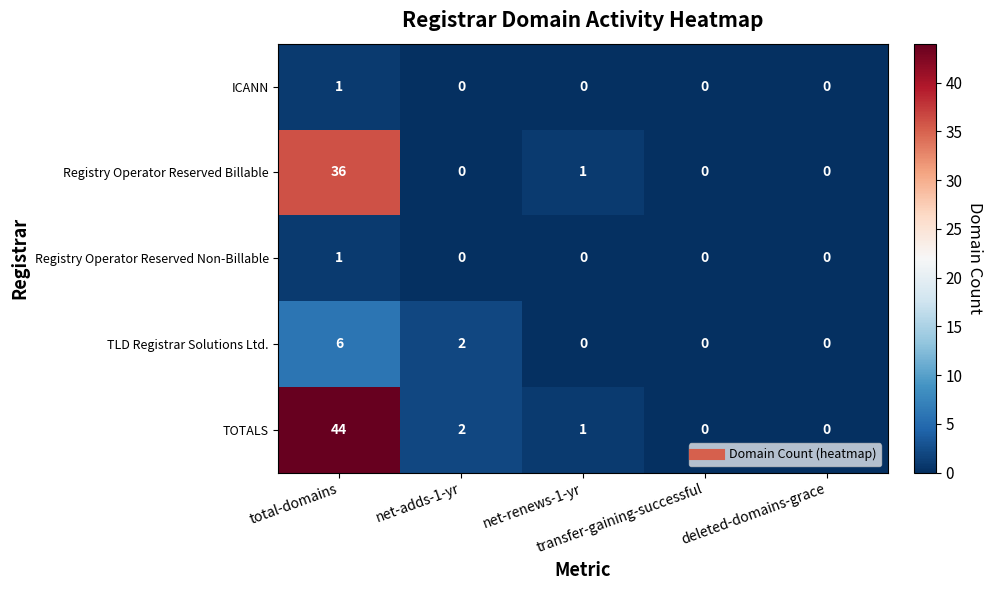

How many ICANN values are between 0 and 1?

5